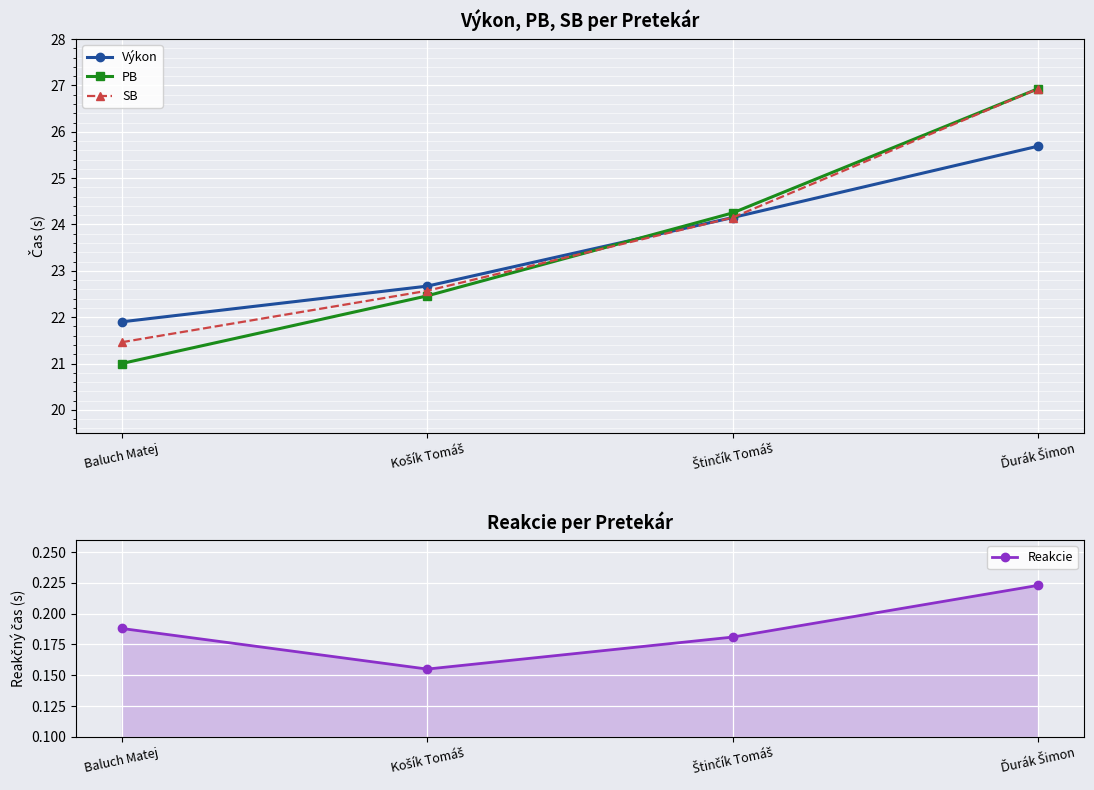

True or false: Reakcie has a value of 0.2 at Košík Tomáš.

True